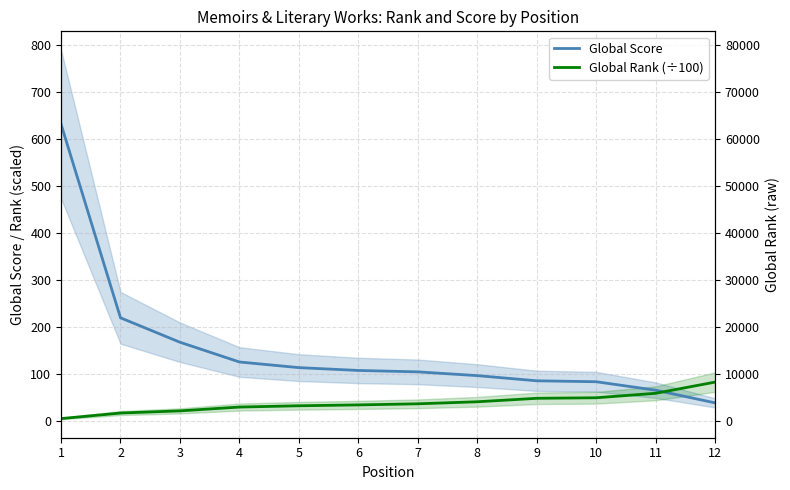

Is it true that Global Score equals 92.4 at 11?

False